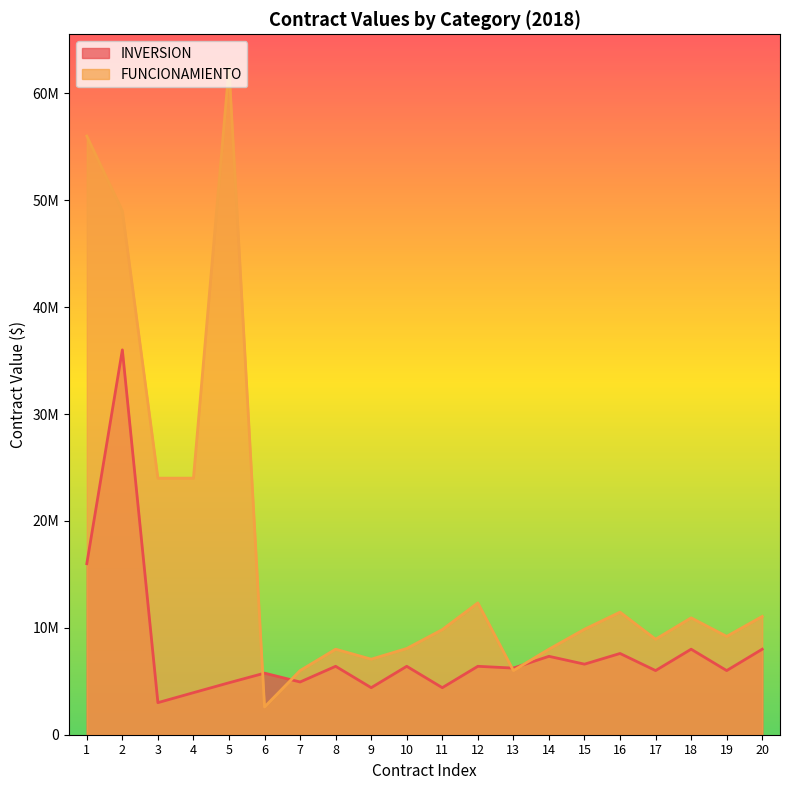

How many categories are shown in the chart?

20